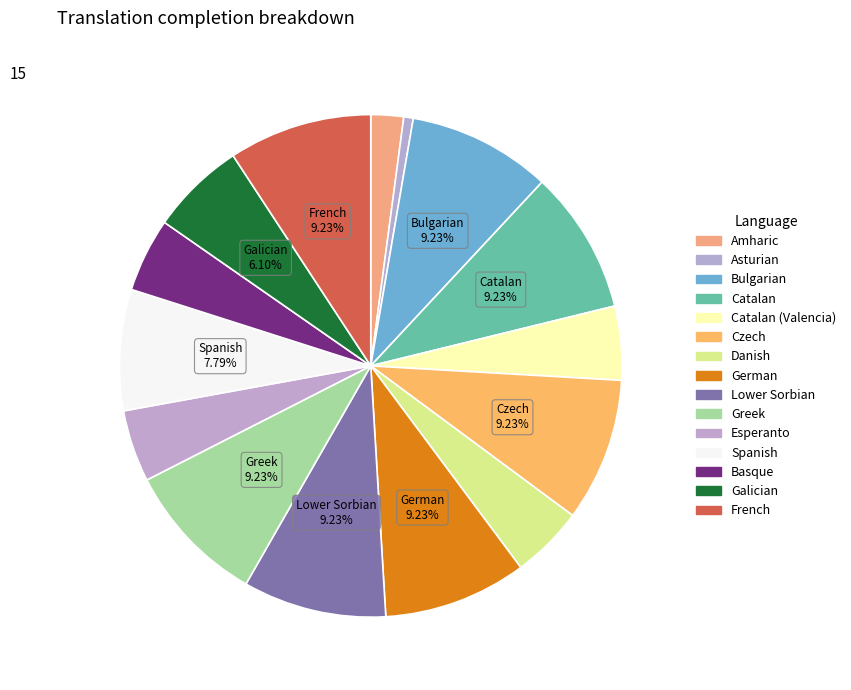

To the nearest percent, what is the average slice percentage?

7%